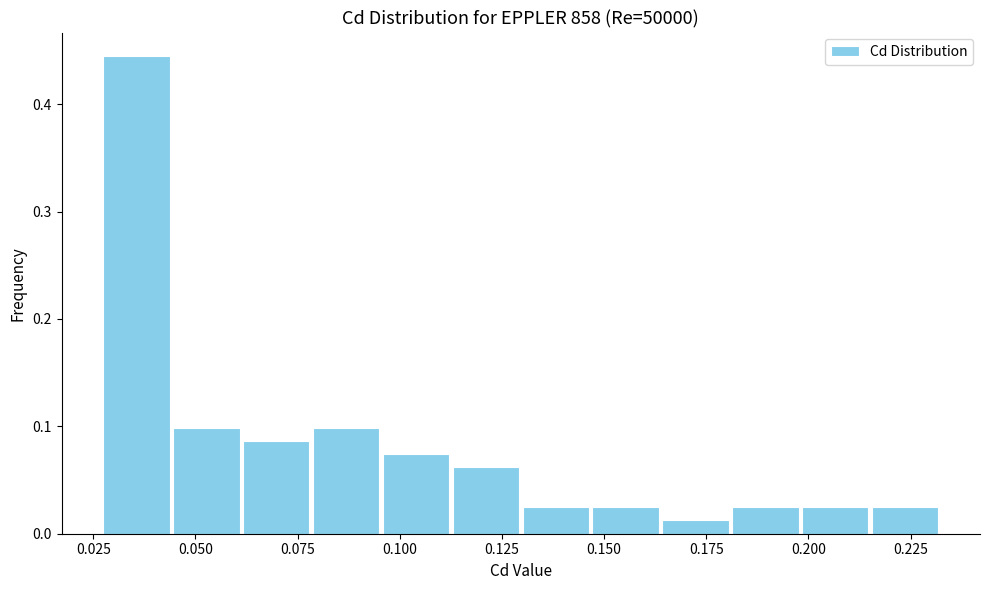

Read against the x-axis, roughly where is the centre of the tallest bar?

0.035